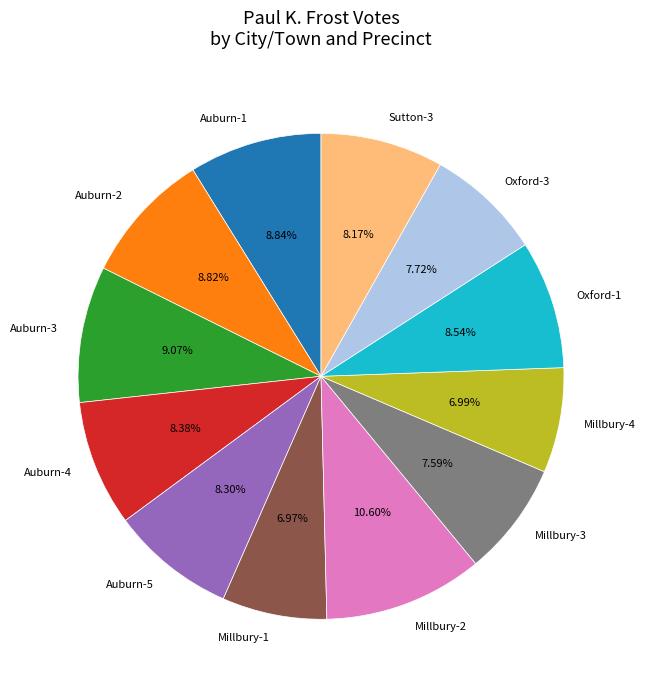

Is there any slice that represents more than half of the pie?

No